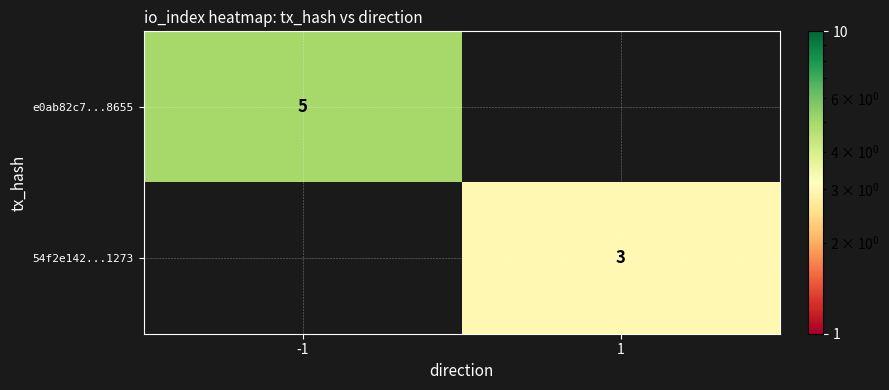

Is it true that 54f2e142...1273 equals 3 at 1?

True